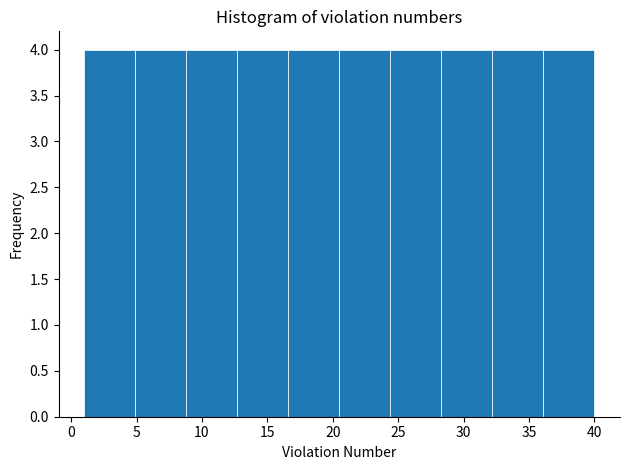

Reading left to right, transcribe this chart: for each bar, give the range it covers on the x-axis and its height. Neither the bar edges nor the heights are printed on the chart, so give them approximately, as read against the axes.

1.0 to 4.9: 4
4.9 to 8.8: 4
8.8 to 12.7: 4
12.7 to 16.6: 4
16.6 to 20.5: 4
20.5 to 24.4: 4
24.4 to 28.3: 4
28.3 to 32.2: 4
32.2 to 36.1: 4
36.1 to 40.0: 4